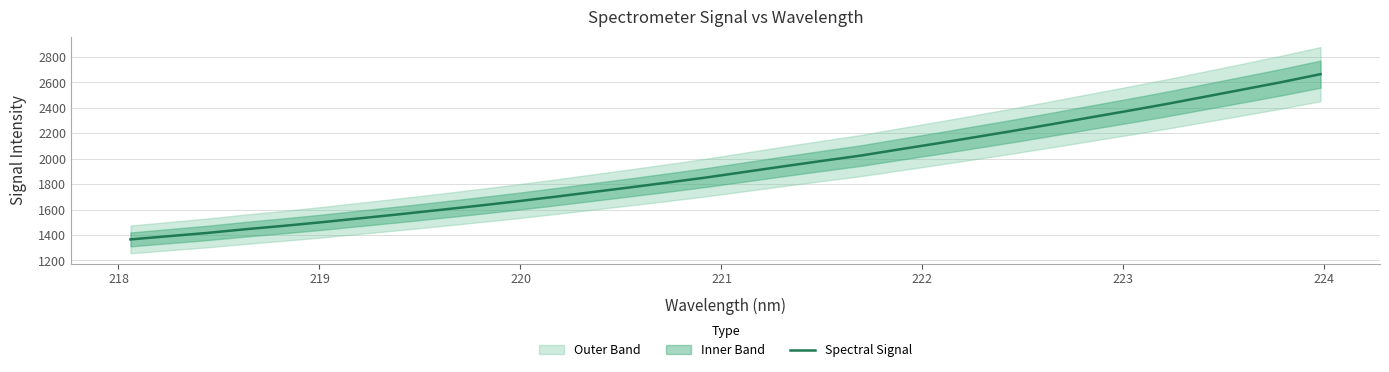

True or false: the data has more than 2 interior local peaks.

False